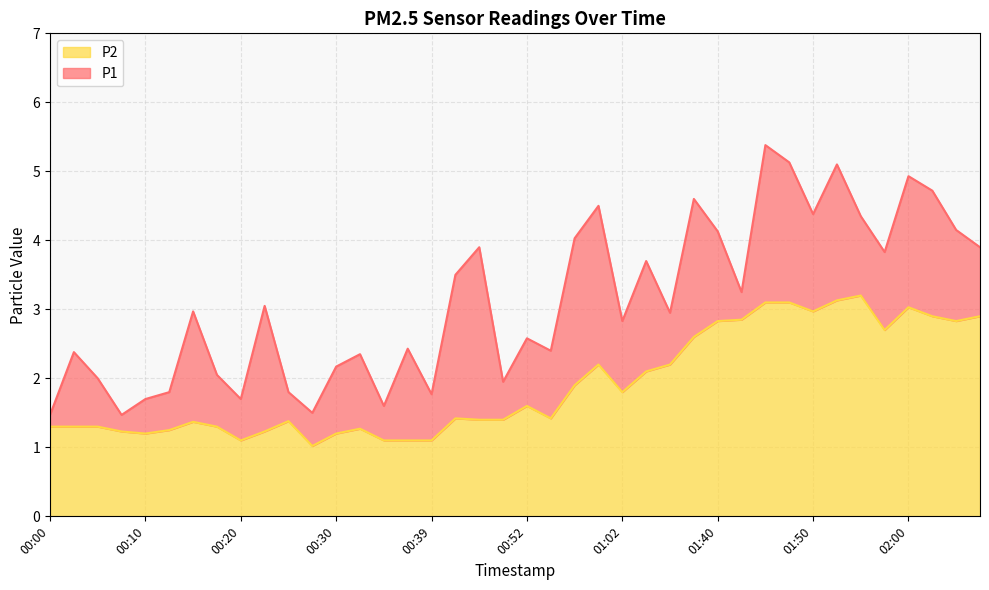

What is the total value across all series at 02:12?

6.8